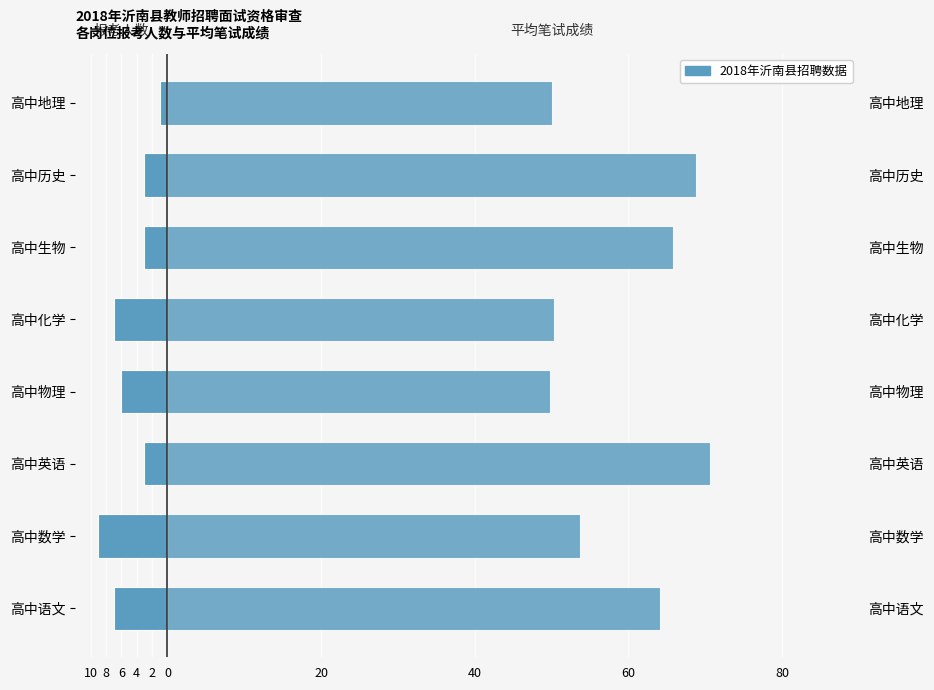

Rank the series at 高中语文 from highest to lowest value.

平均笔试成绩, 报考人数